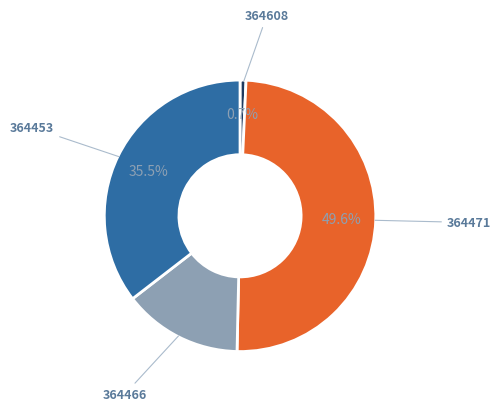

Does any single category account for the majority?

No